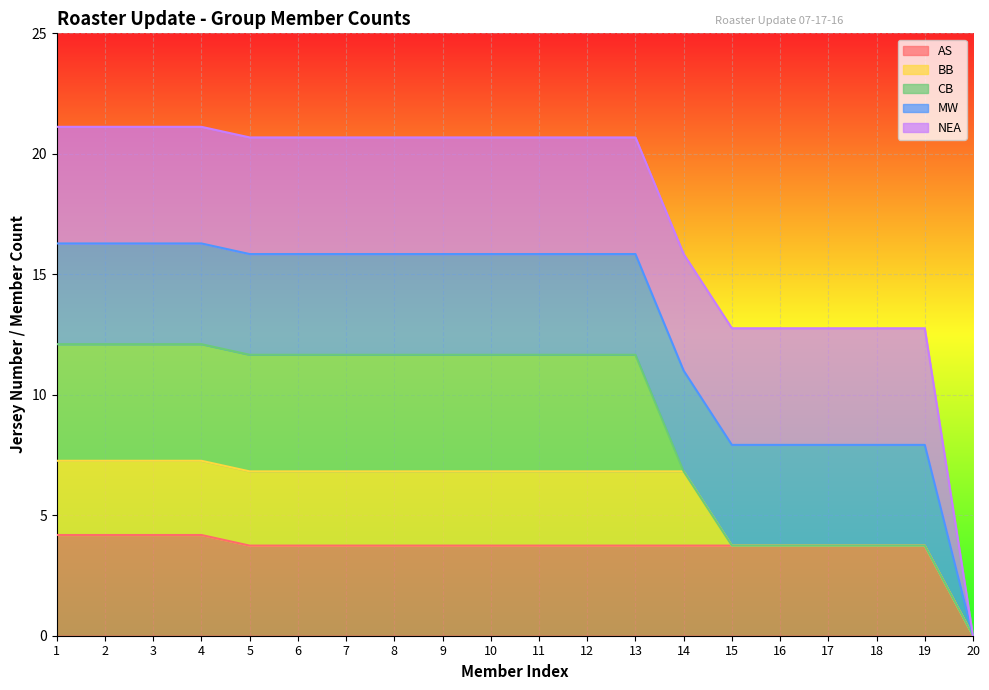

Rank the series at 17 from lowest to highest value.

BB, CB, AS, MW, NEA